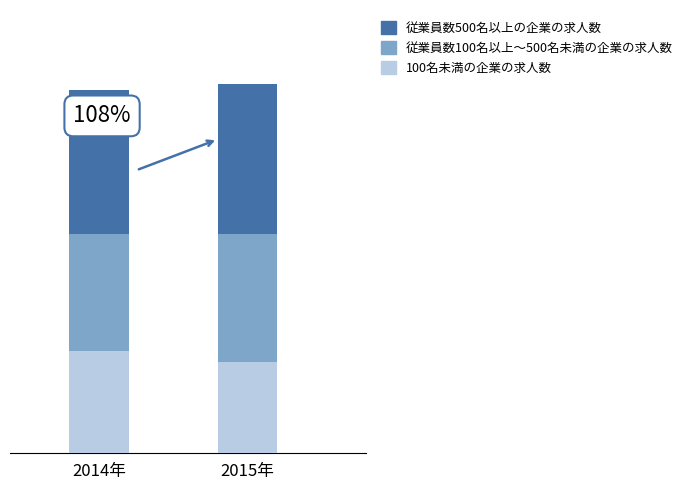

At which label does 100名未満の企業の求人数 reach its minimum?

2015年